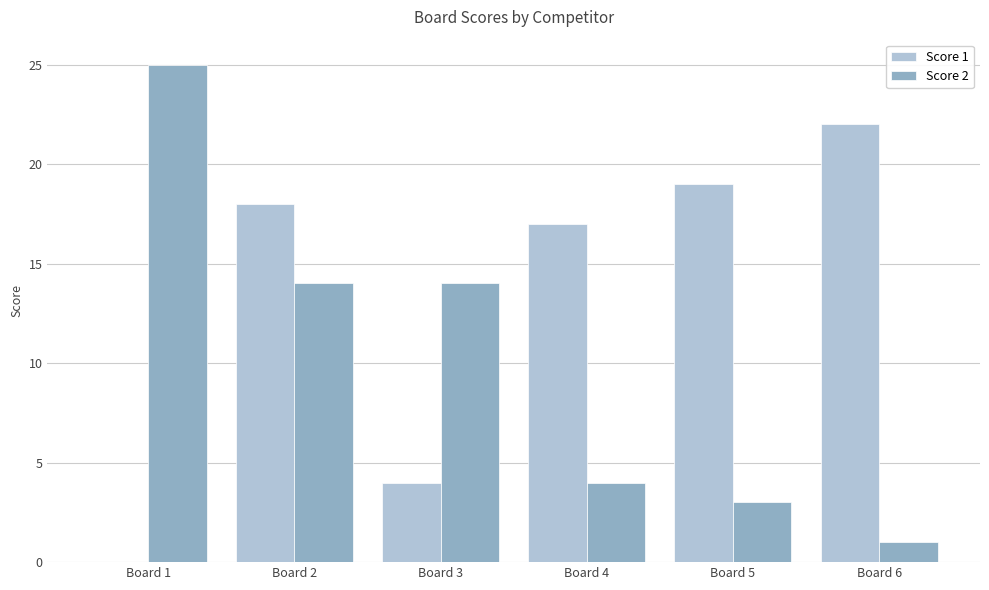

True or false: Score 2 has a value of 5 at Board 3.

False